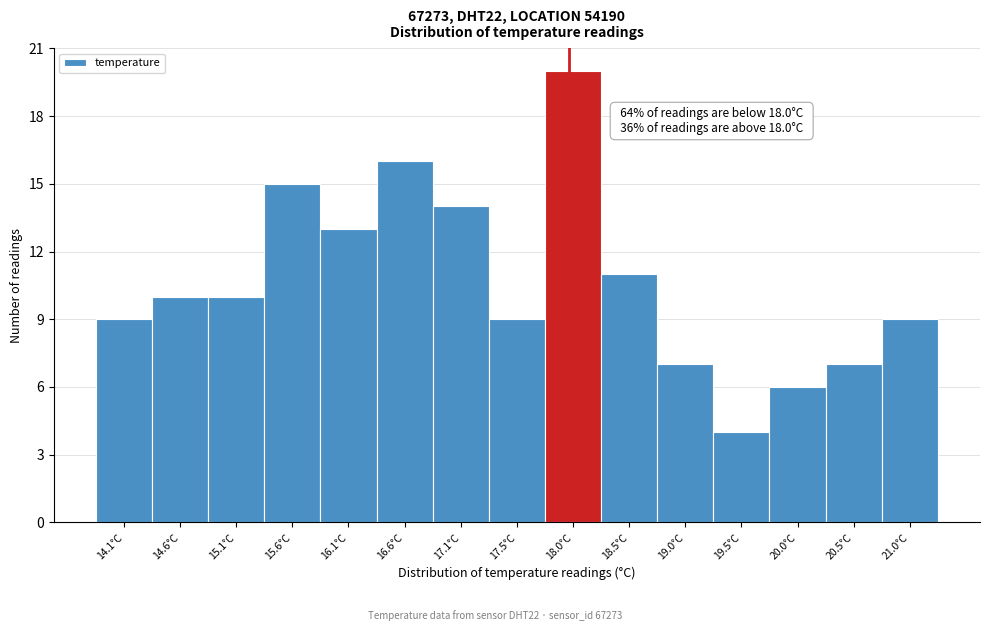

Over which range of the x-axis is the bar tallest?

17.80 to 18.30